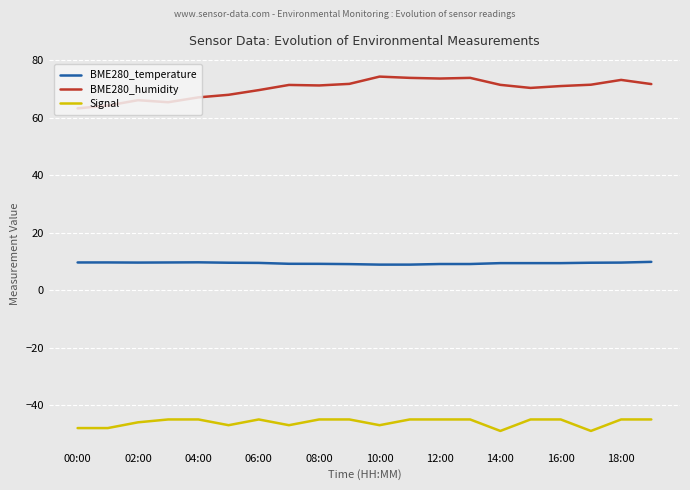

Which series has the largest range (max minus min)?

BME280_humidity